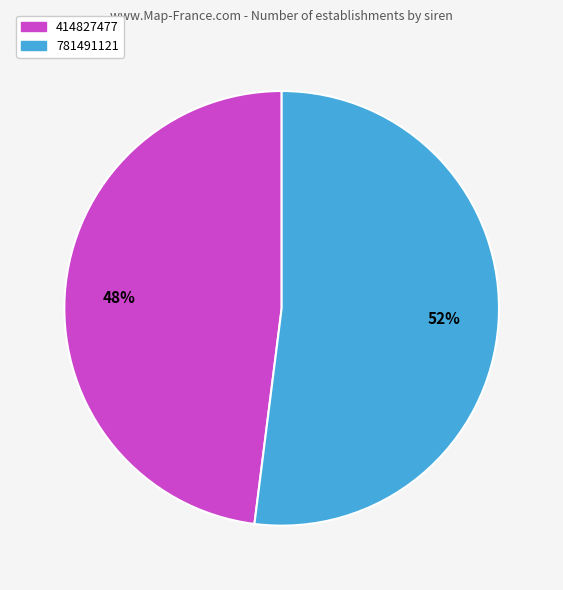

To the nearest percent, what is the difference between the 414827477 and 781491121 slice percentages?

4%